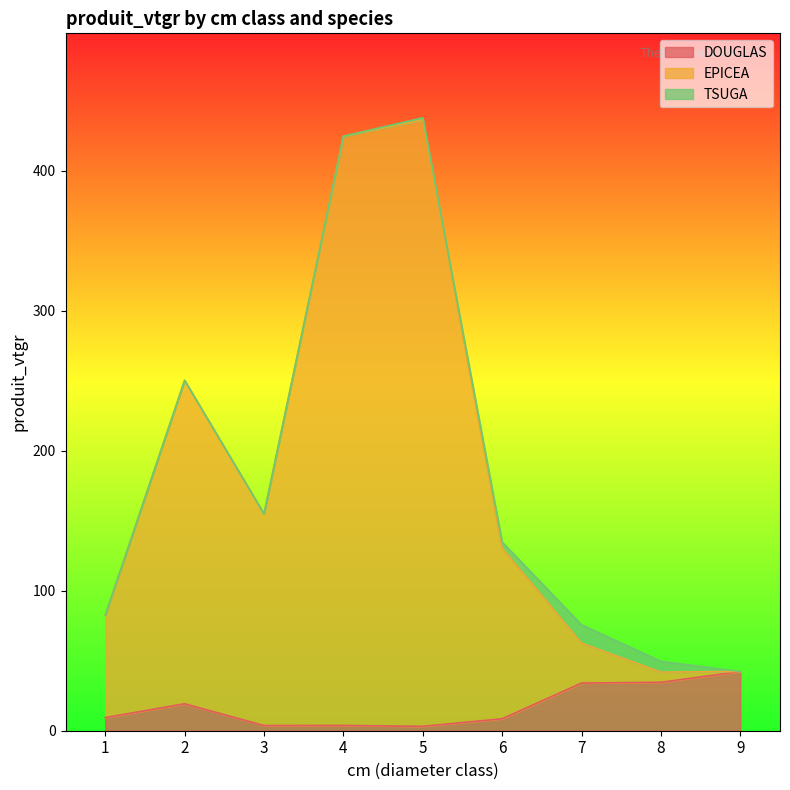

At which category is the sum across all series the highest?

5